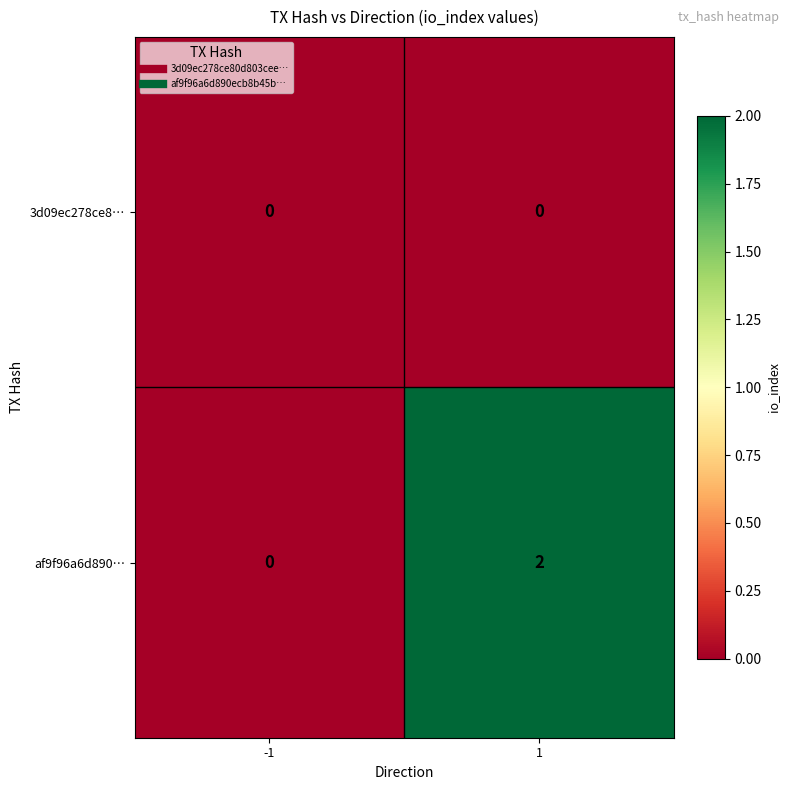

Which series changed the most between -1 and 1?

af9f96a6d890…